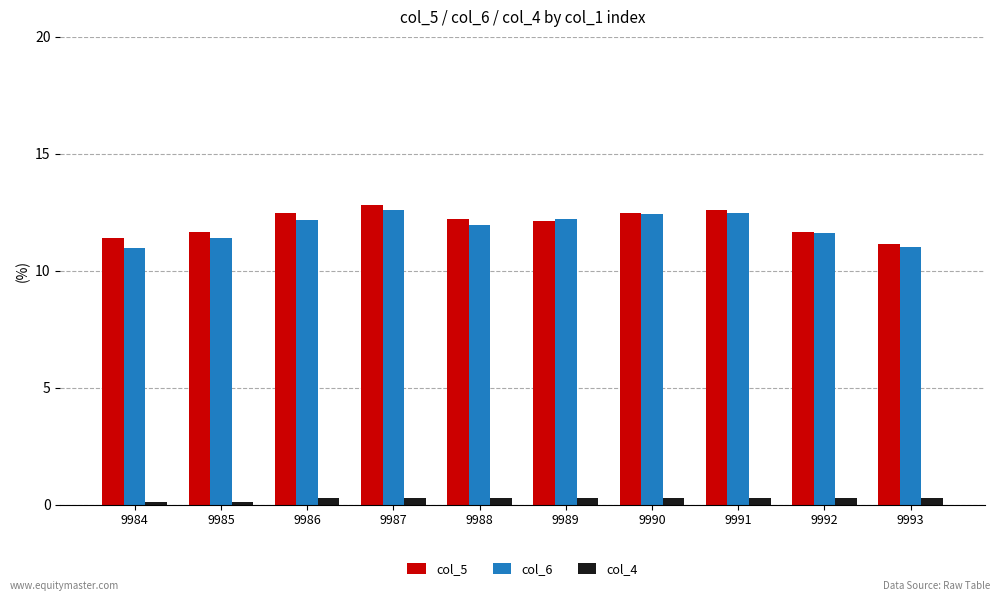

How many col_4 values are between 0 and 1?

10